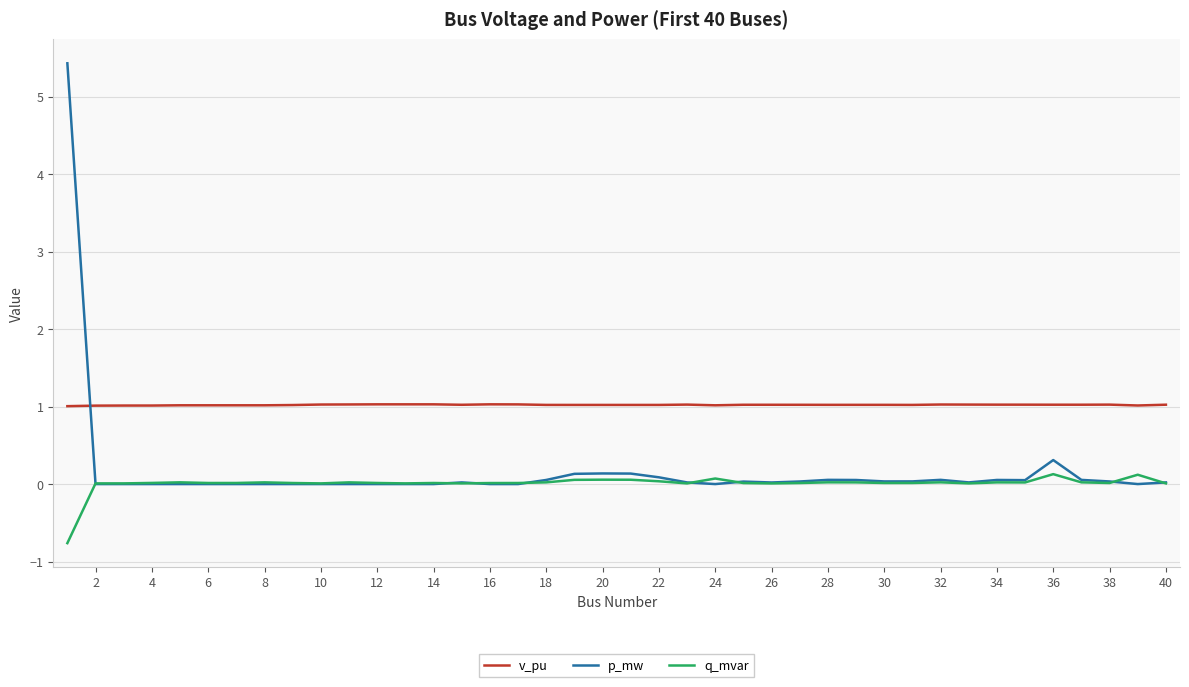

Rank the series by their average value, from highest to lowest.

v_pu, p_mw, q_mvar